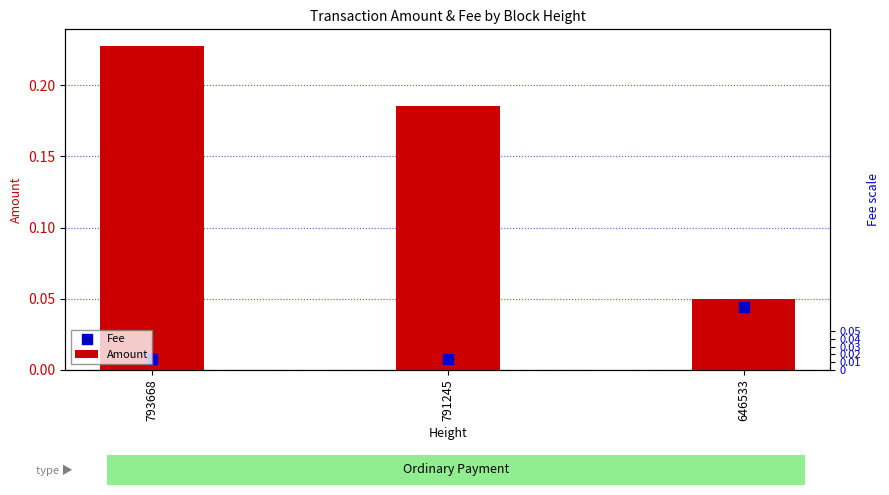

Which series has the widest spread of Y values?

Amount